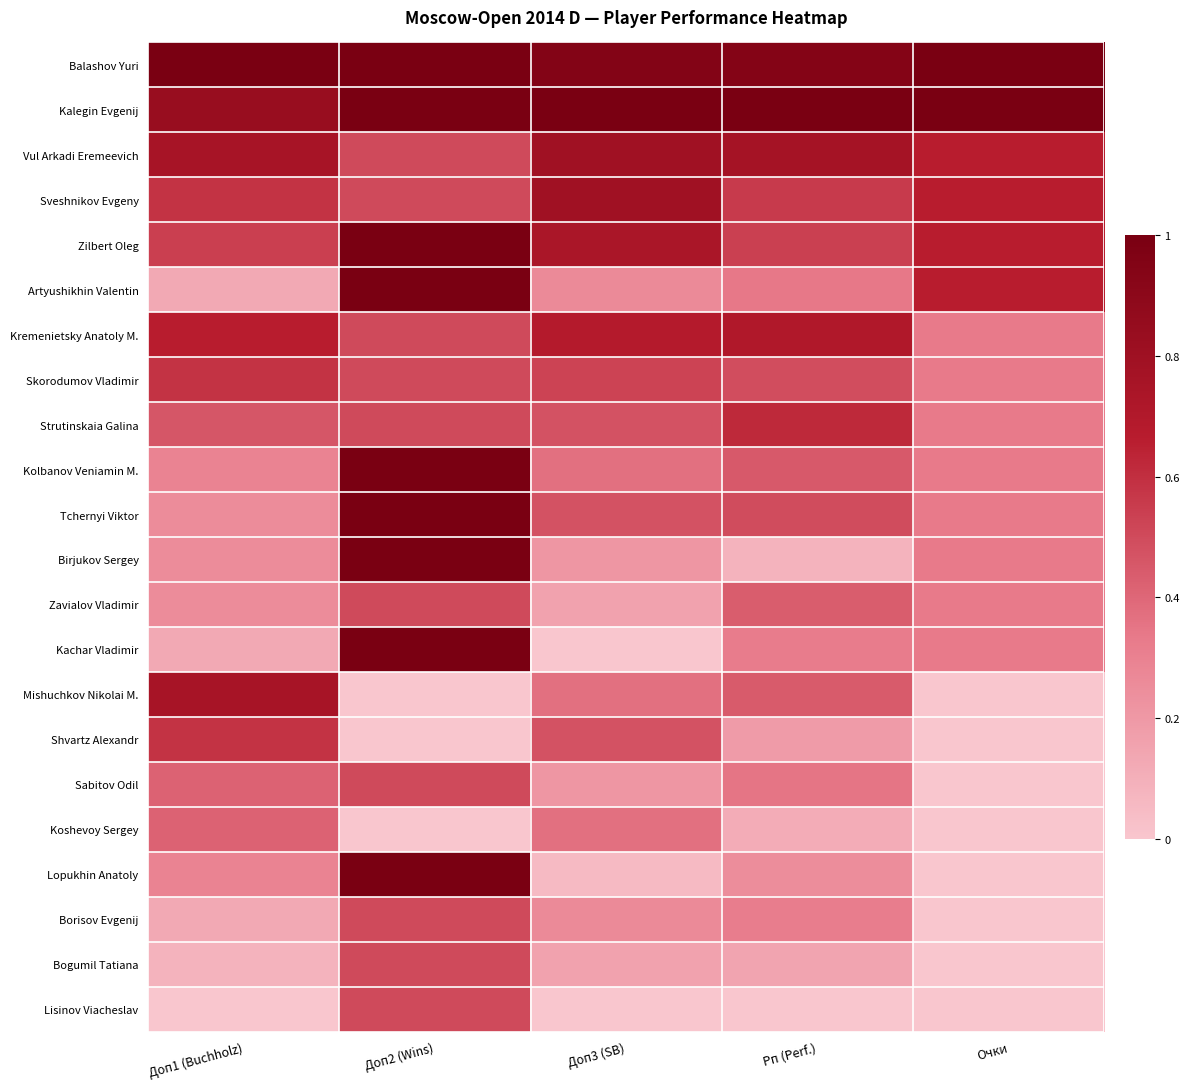

What is the total value across all series at Доп1 (Buchholz)?

9.4